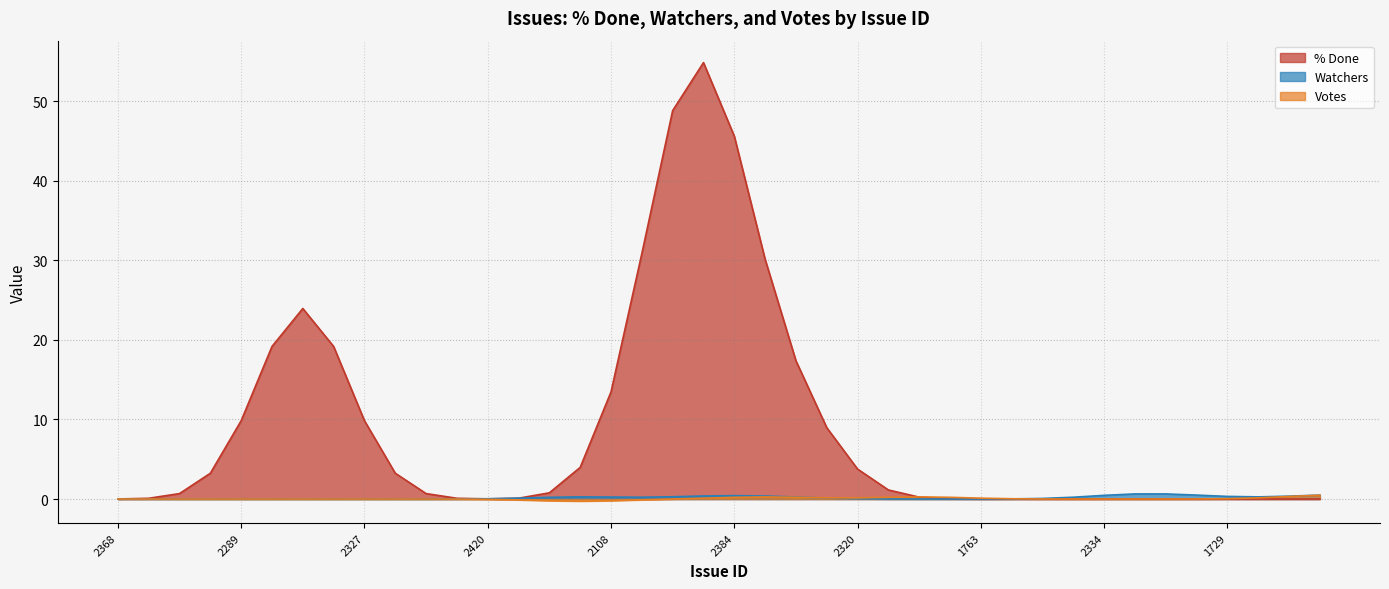

Does the chart display data point markers on the line(s)?

No